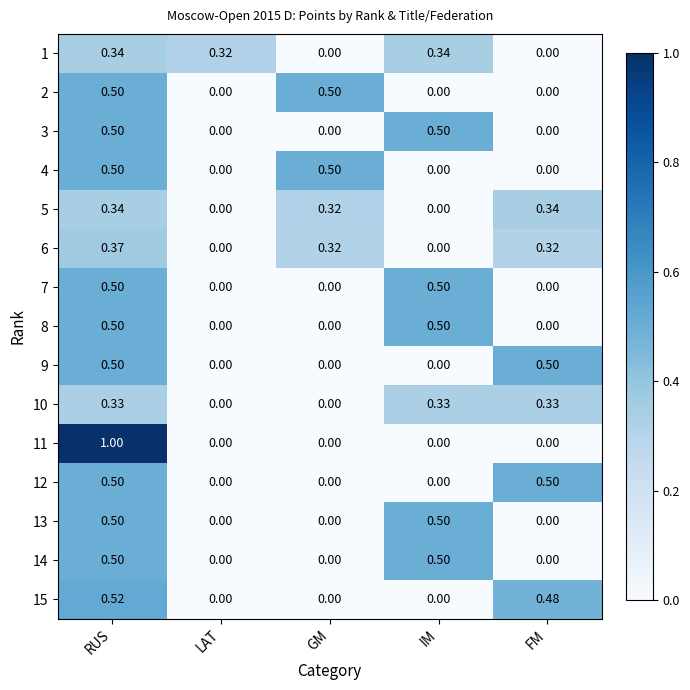

How many values in the 13 series exceed 0?

2